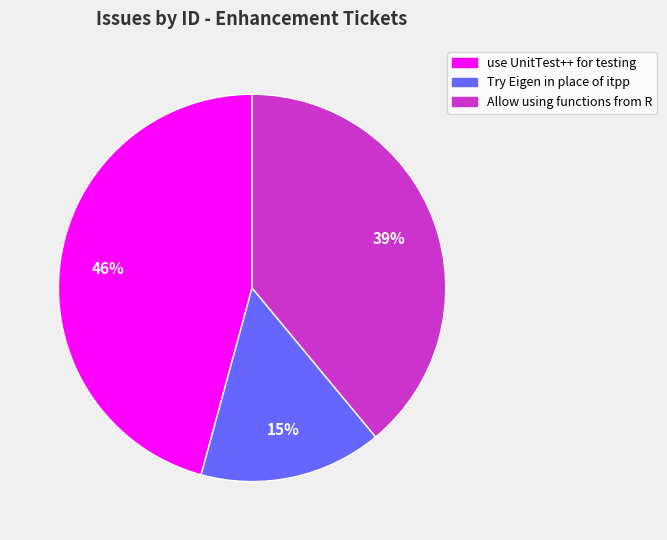

Does Allow using functions from R represent more than half of the total?

No